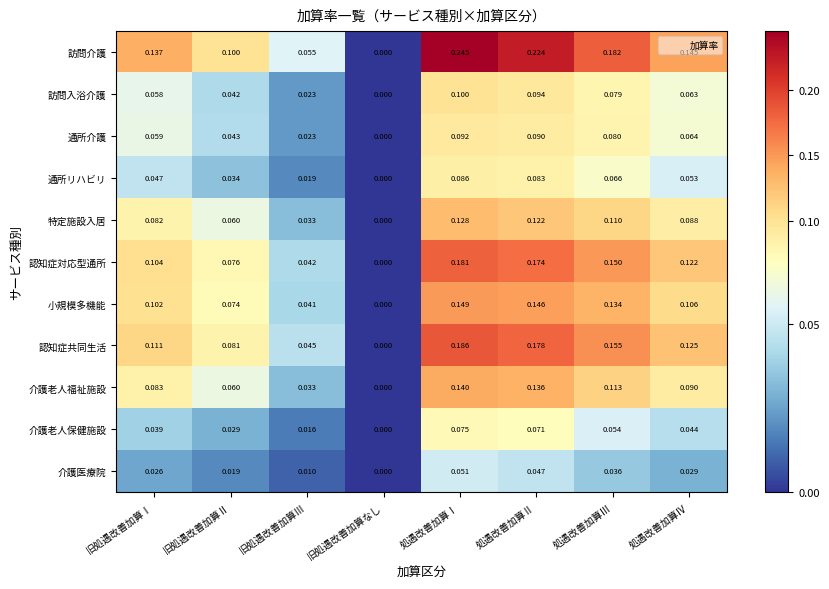

At which label does 訪問介護 reach its minimum?

旧処遇改善加算なし